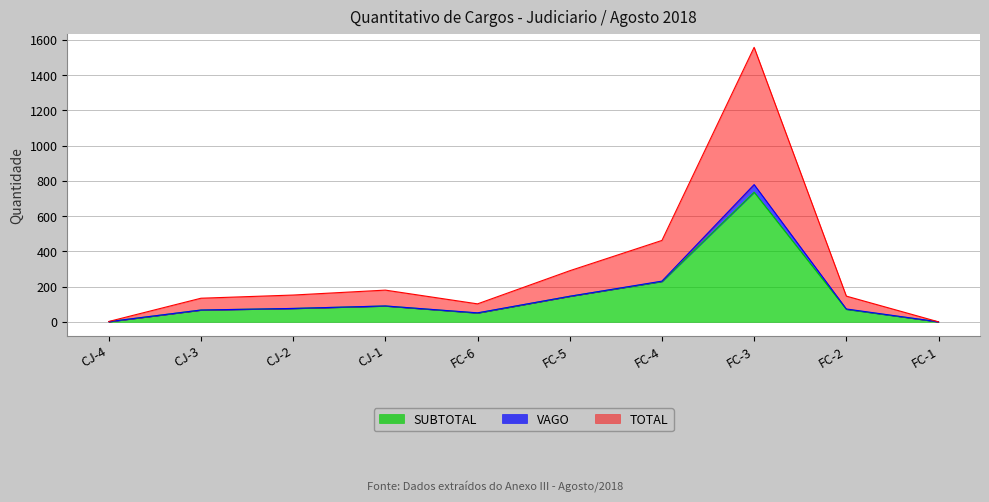

What is the average value of the TOTAL series?

151